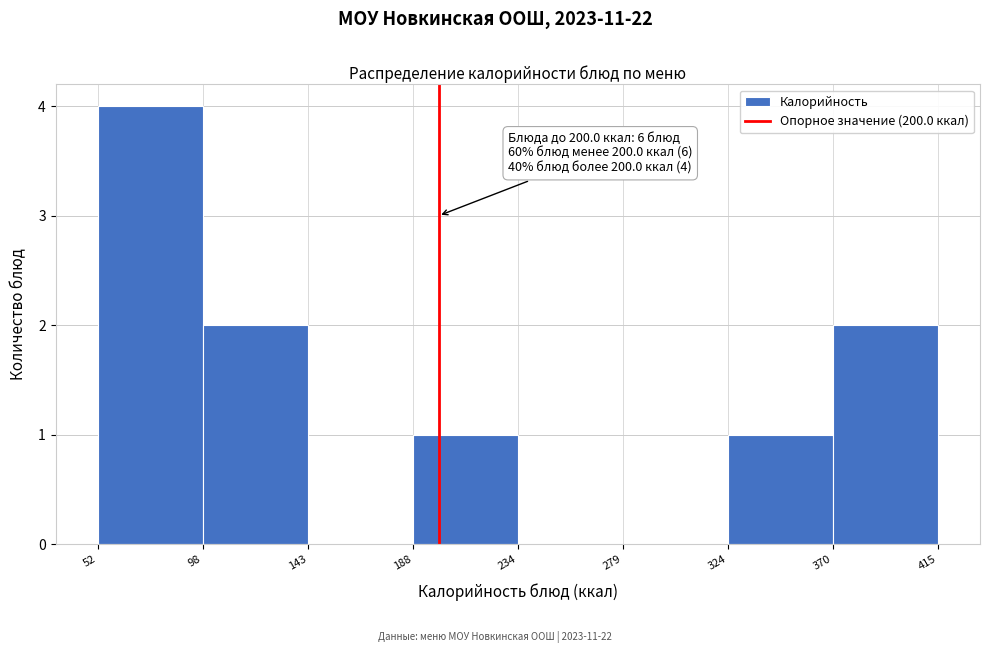

Which range on the x-axis has the tallest bar?

52 to 98